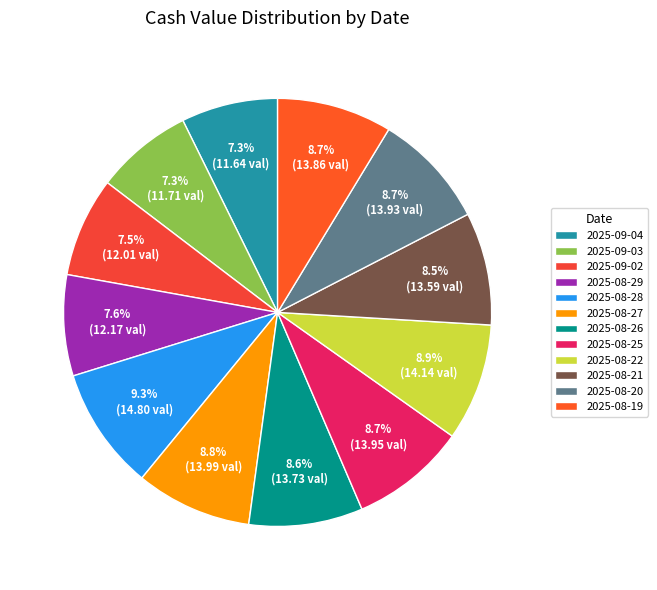

Count the number of slices in the pie.

12